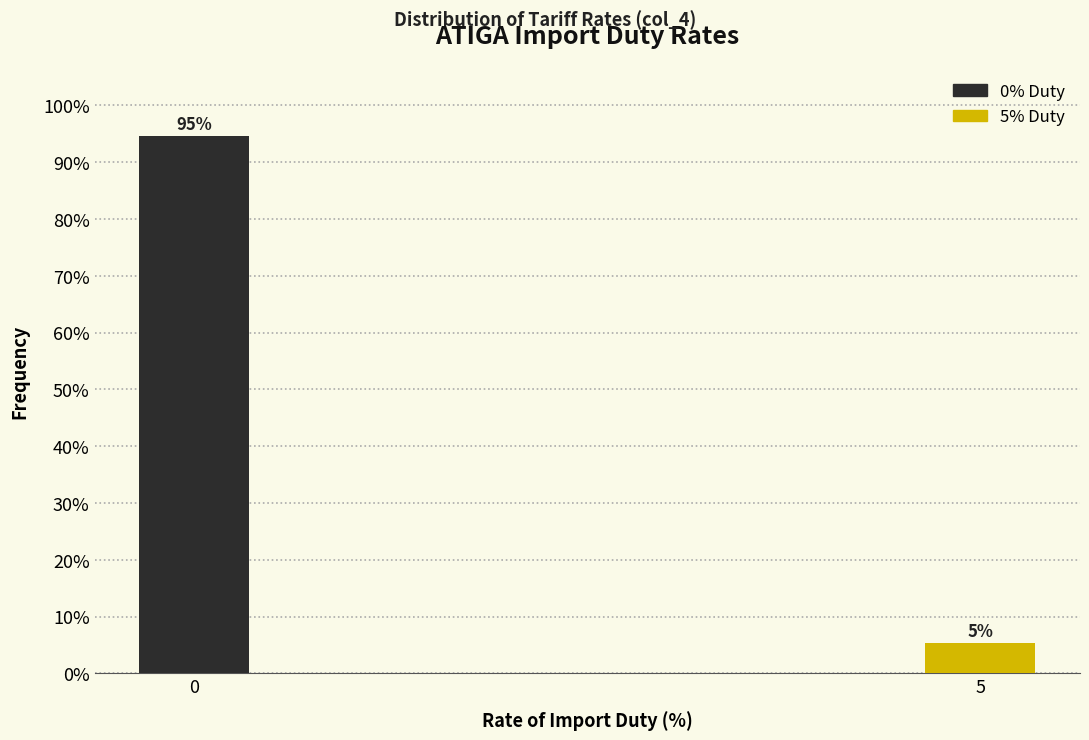

What is the average value?

50.0